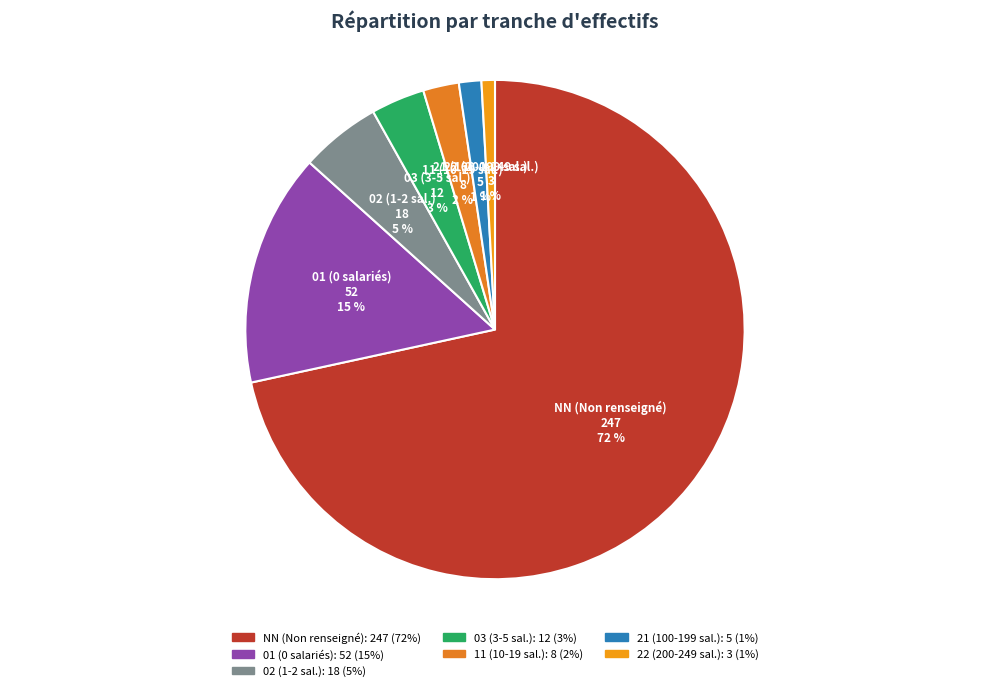

What is the ratio of the value at 02 to the value at 01?

0.3